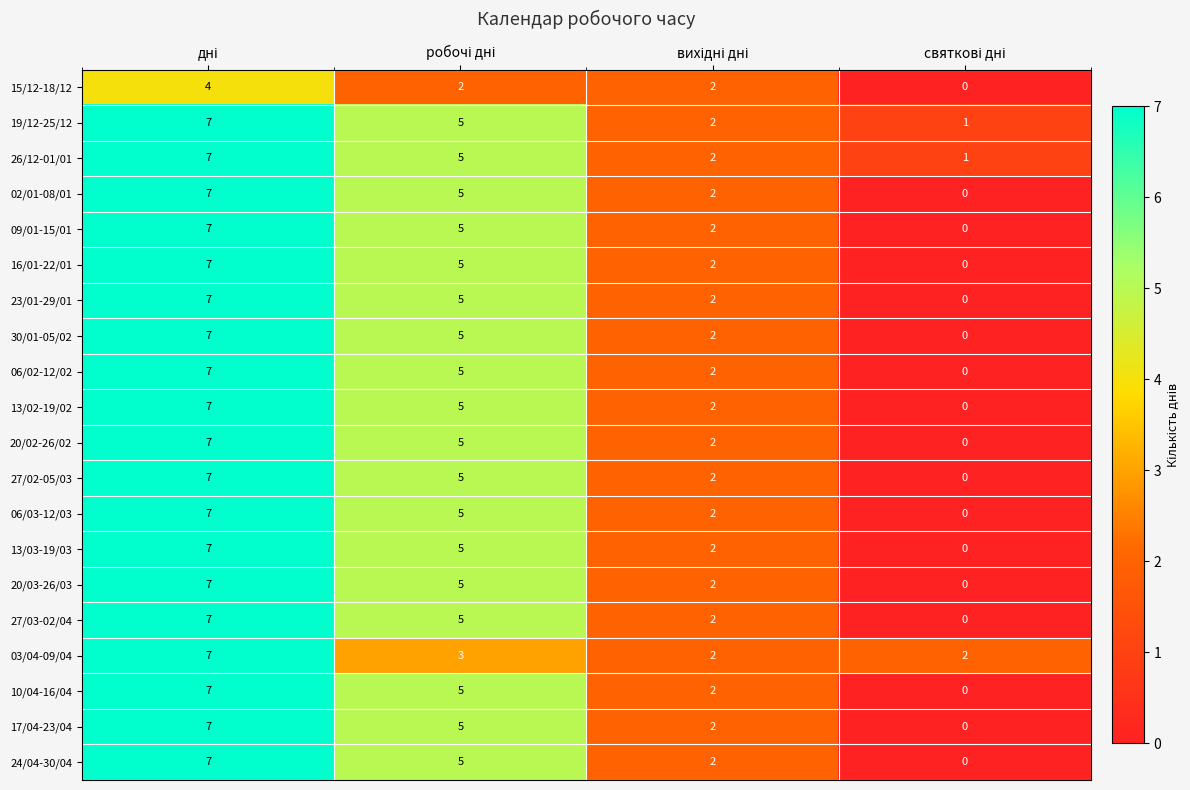

What is the difference between the second highest and minimum values in the 23/01-29/01 series?

5